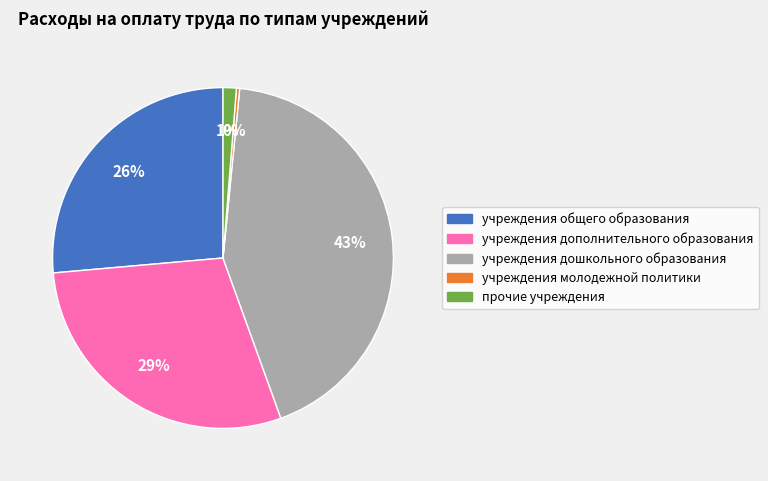

What is the largest slice in the pie chart?

учреждения дошкольного образования